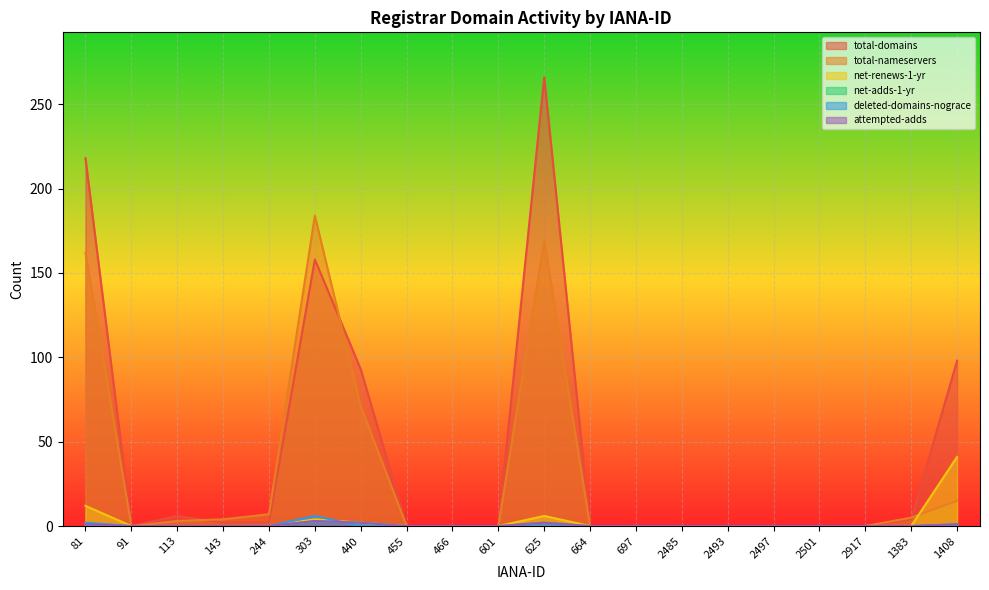

Is it true that deleted-domains-nograce equals 0 at 244?

True